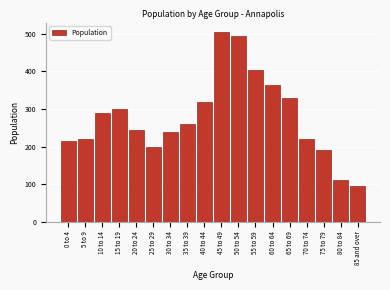

Reading left to right, list all the values displayed in this chart.

0 to 4=215	5 to 9=220	10 to 14=290	15 to 19=300	20 to 24=245	25 to 29=200	30 to 34=240	35 to 39=260	40 to 44=320	45 to 49=505	50 to 54=495	55 to 59=405	60 to 64=365	65 to 69=330	70 to 74=220	75 to 79=190	80 to 84=110	85 and over=95